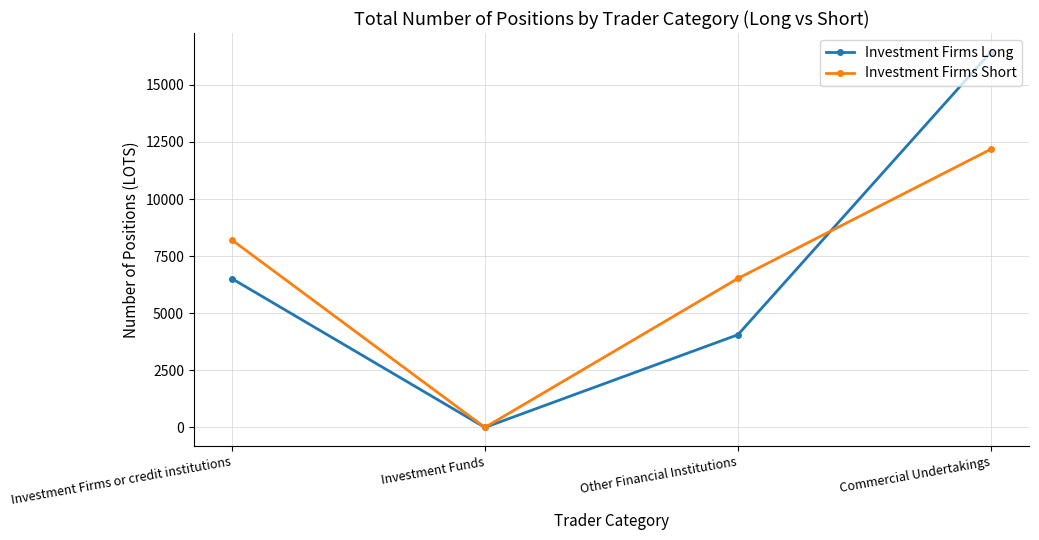

How many lines are shown in the chart?

2